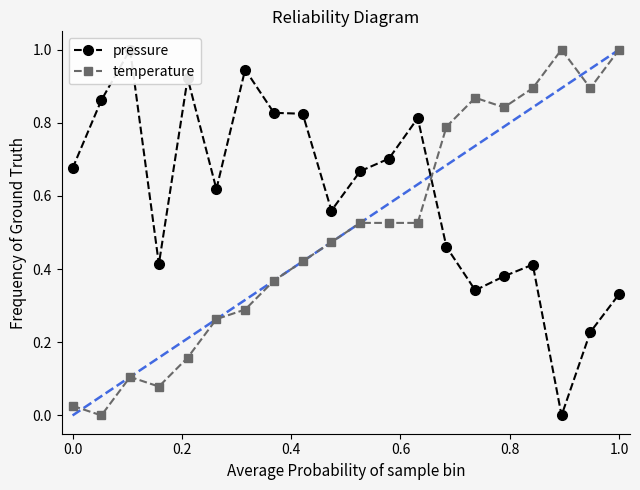

Does the chart have visible grid lines?

No